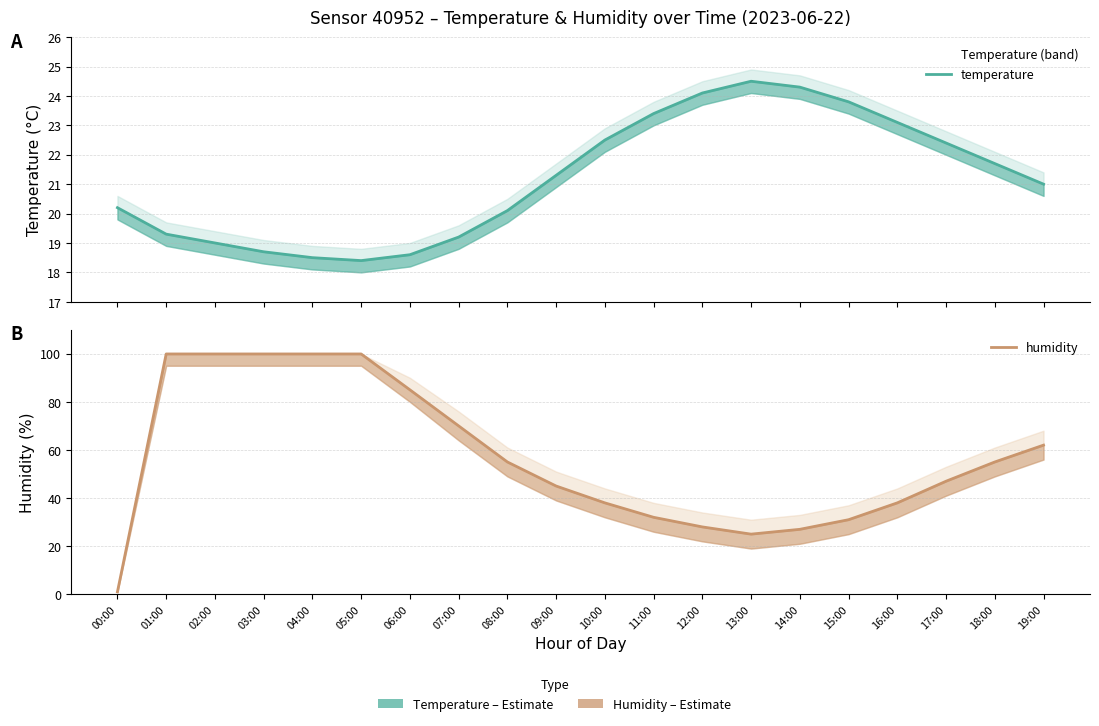

Read the temperature value at 14:00.

24.3